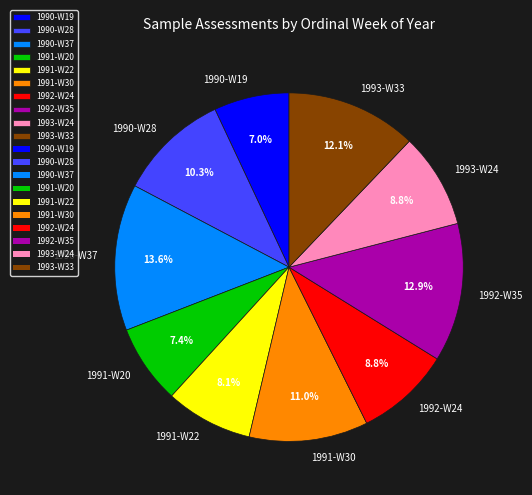

To the nearest percent, what portion does 1991-W20 represent?

7%